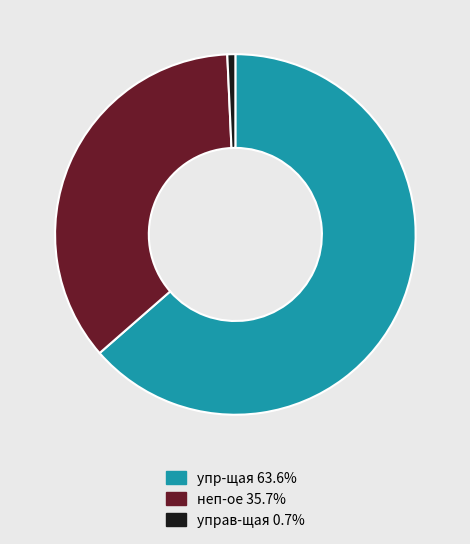

Between упр-щая and неп-ое, which is larger?

упр-щая